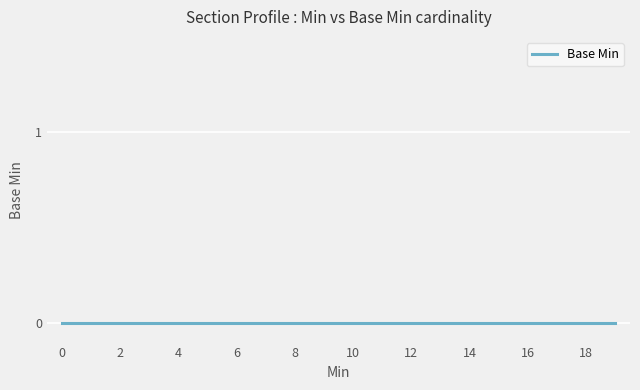

How many data points does each series have?

20